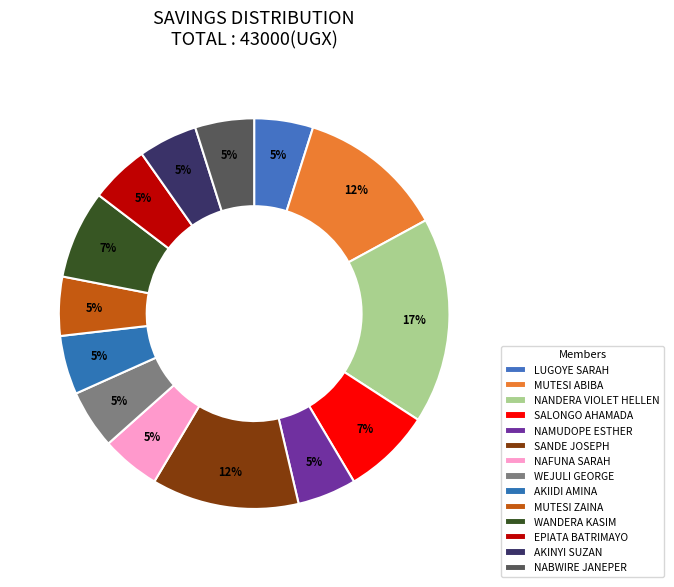

What is the largest slice in the pie chart?

NANDERA VIOLET HELLEN